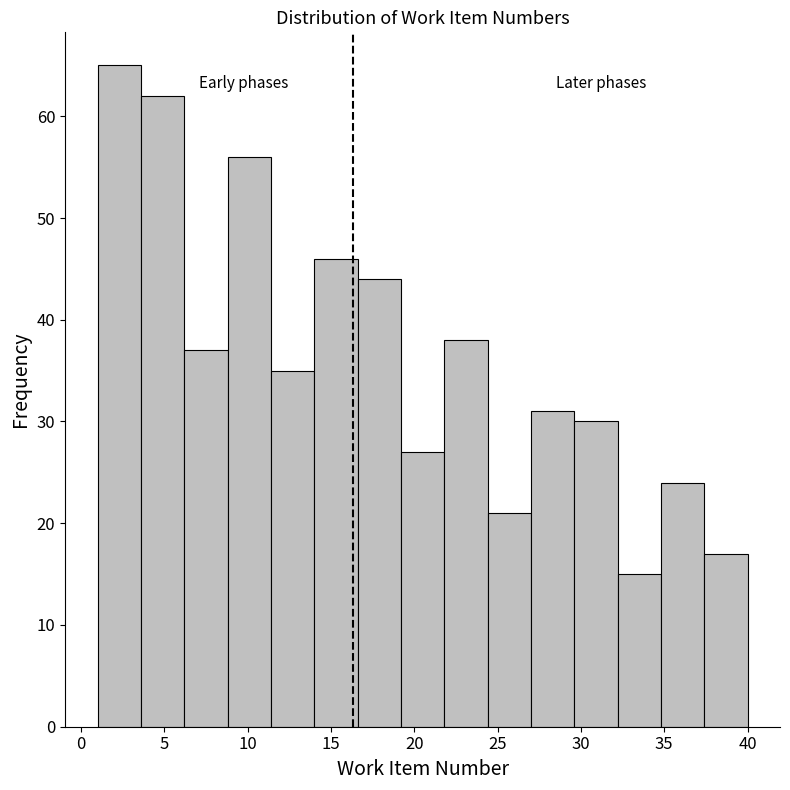

Reading left to right, transcribe this chart: for each bar, give the range it covers on the x-axis and its height. Neither the bar edges nor the heights are printed on the chart, so give them approximately, as read against the axes.

1.0 to 3.6: 65
3.6 to 6.2: 62
6.2 to 8.8: 37
8.8 to 11.4: 56
11.4 to 14.0: 35
14.0 to 16.6: 46
16.6 to 19.2: 44
19.2 to 21.8: 27
21.8 to 24.4: 38
24.4 to 27.0: 21
27.0 to 29.6: 31
29.6 to 32.2: 30
32.2 to 34.8: 15
34.8 to 37.4: 24
37.4 to 40.0: 17